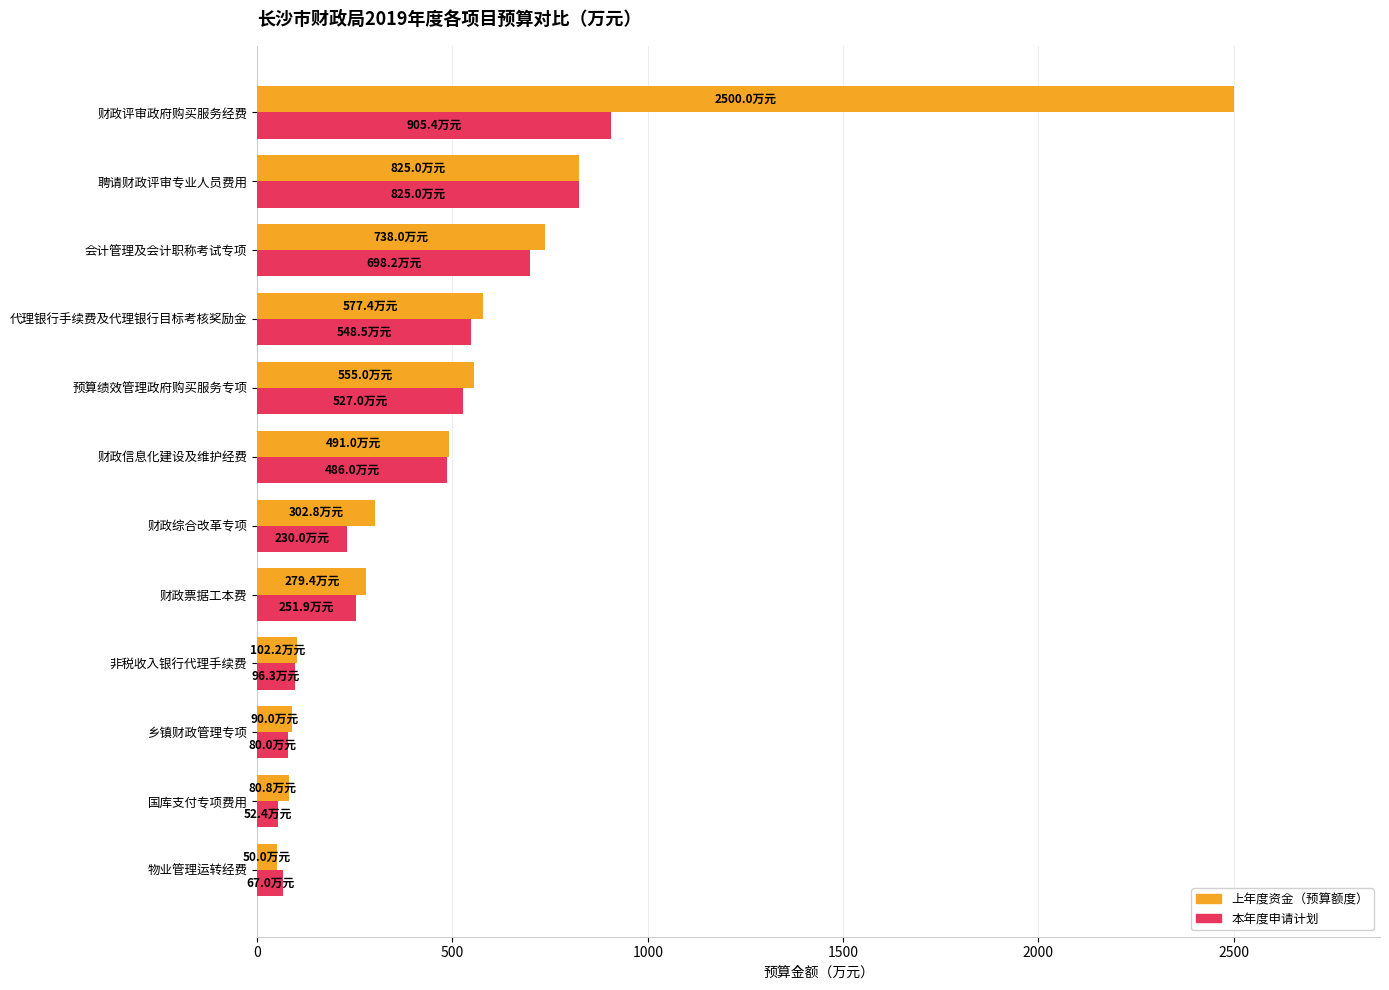

What is the maximum value shown in the chart?

2500.0